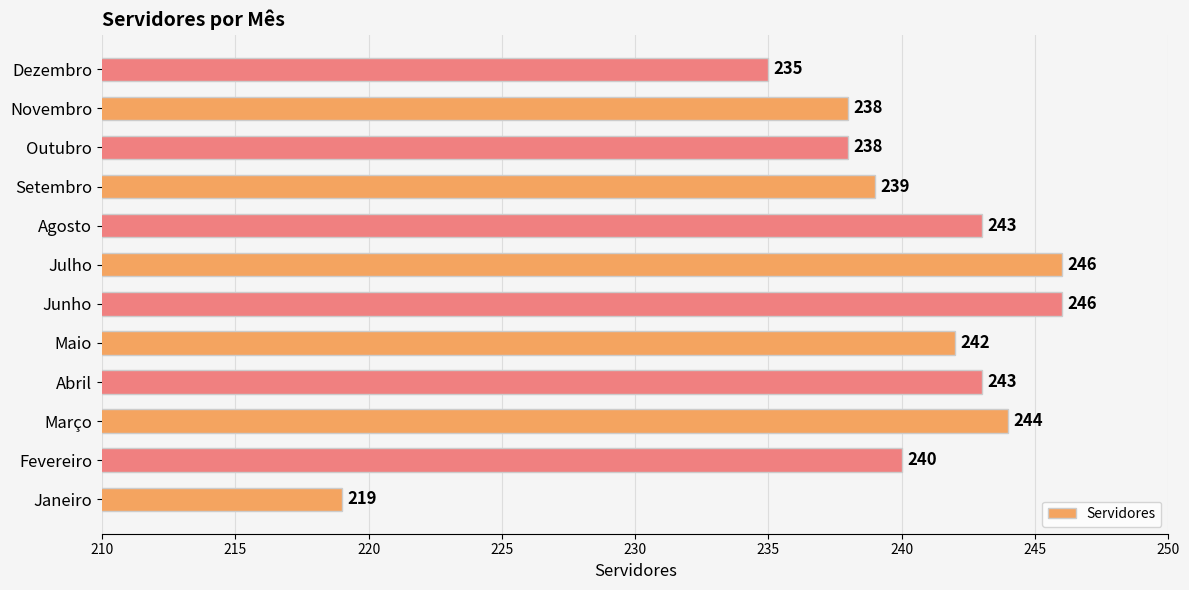

At which label is the value closest to 232?

Dezembro